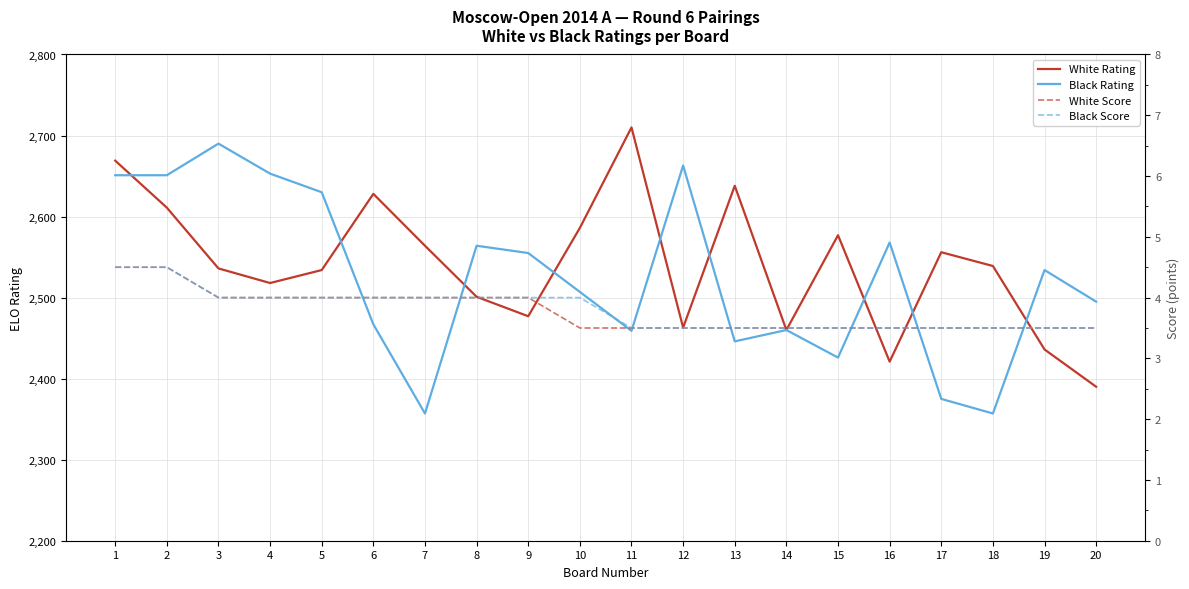

Where is White Rating nearest to the value 2550?

17